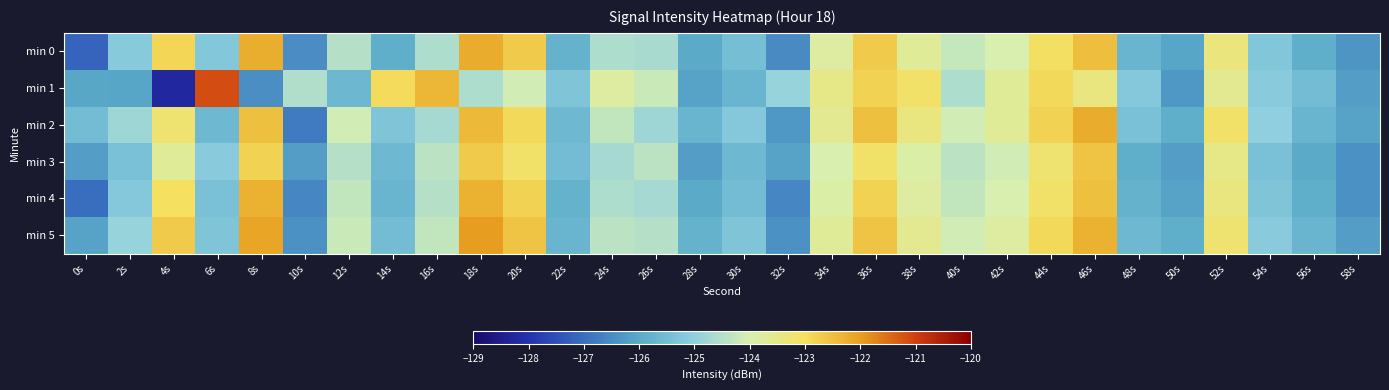

At how many categories does at least one series exceed -127?

30